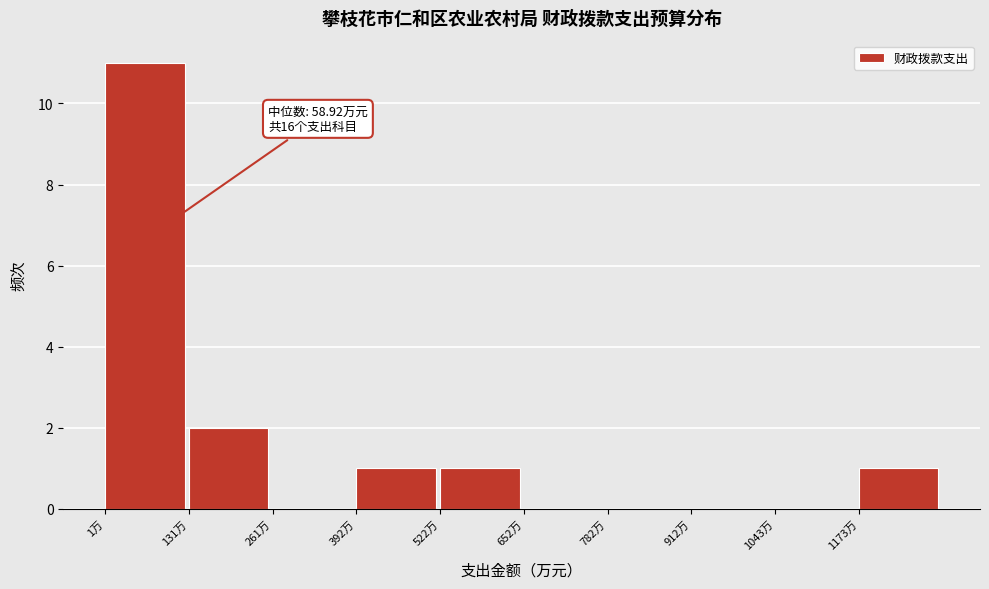

Over which range of the x-axis is the bar tallest?

0 to 140